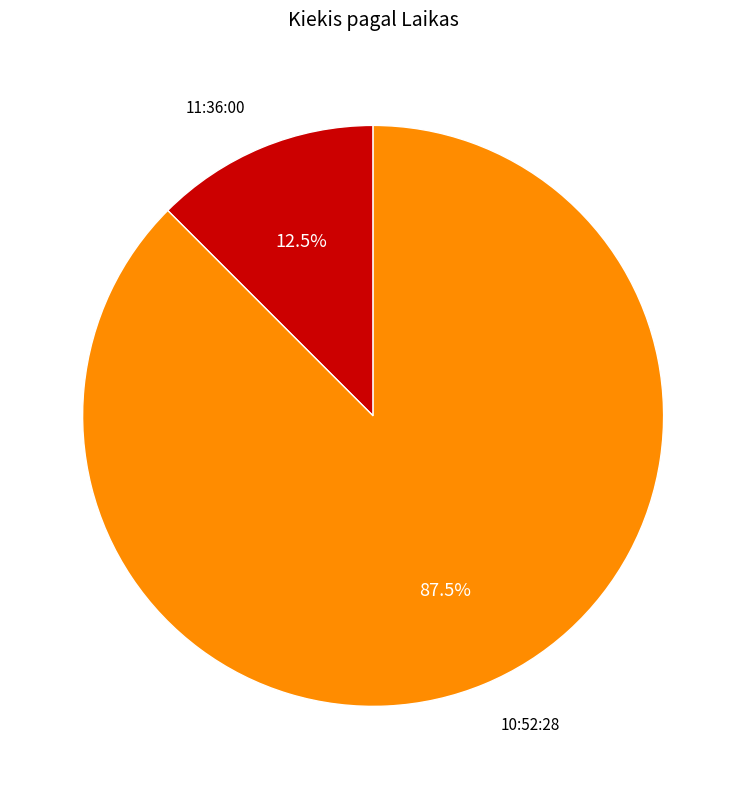

Combined, do 10:52:28 and 11:36:00 account for over 50%?

Yes